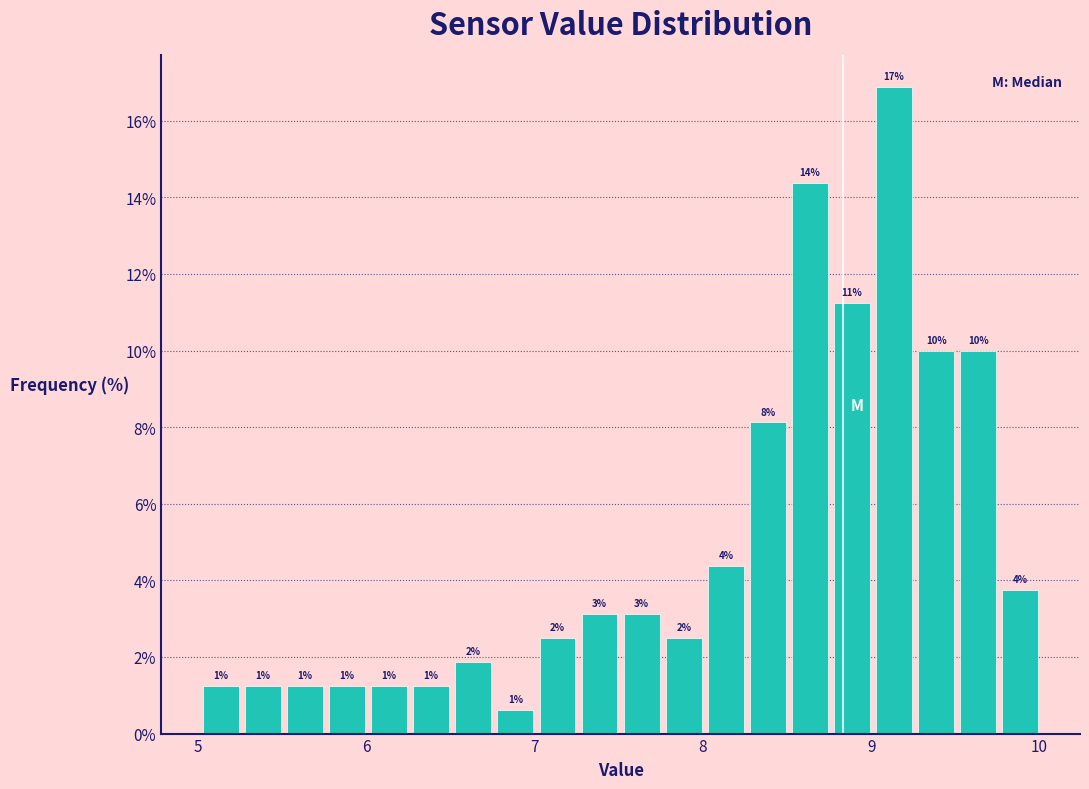

Read against the x-axis, roughly where is the centre of the tallest bar?

9.1